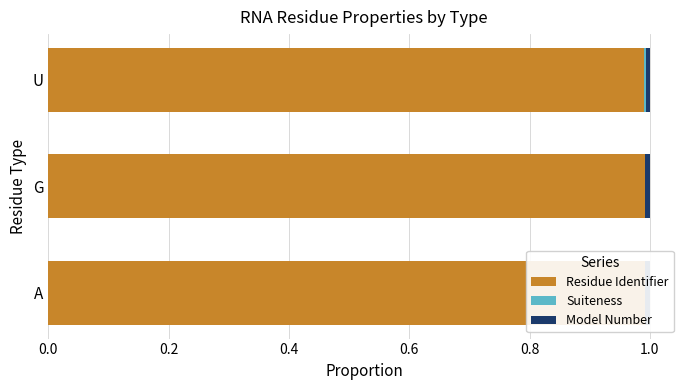

The value of Residue Identifier at G is 1.0. True or false?

True